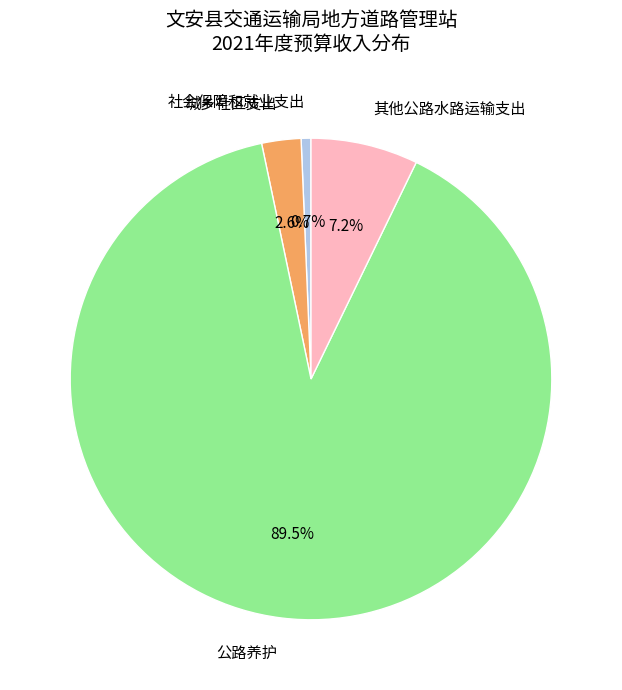

What percentage is NOT represented by 社会保障和就业支出?

99.3%